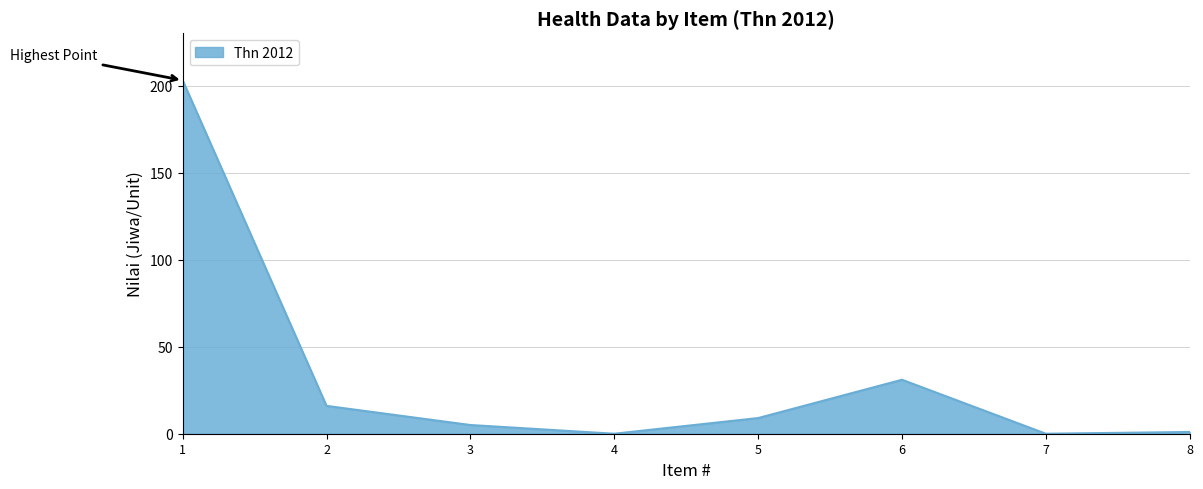

What is the difference between the values at 8 and 2?

15